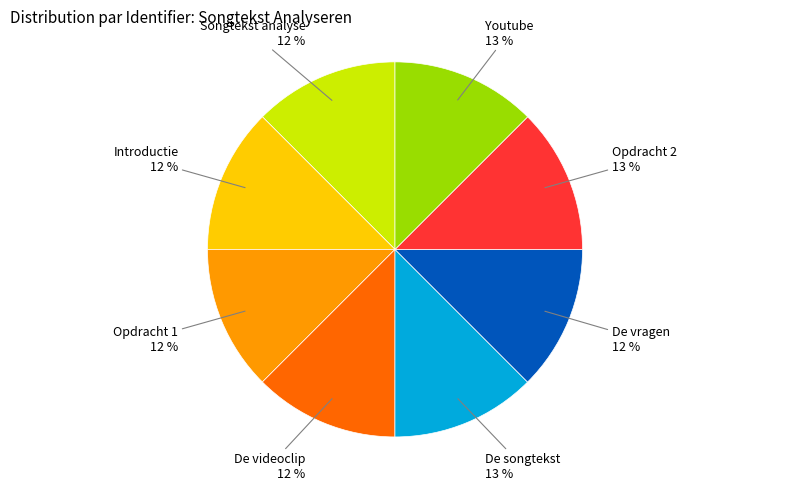

How many slices are in this pie chart?

8